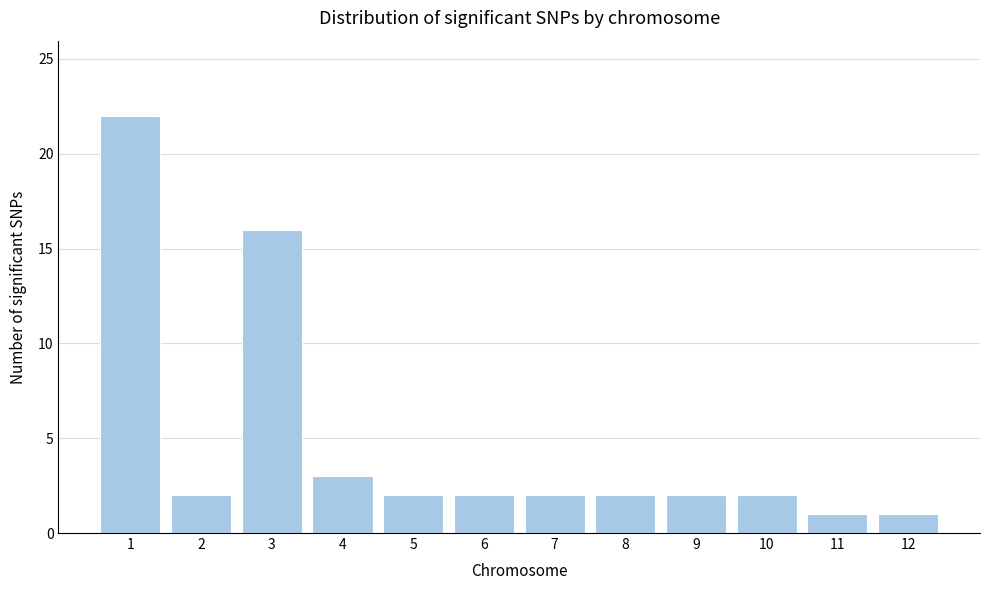

Reading left to right, what are all the values shown in this chart?

1=22	2=2	3=16	4=3	5=2	6=2	7=2	8=2	9=2	10=2	11=1	12=1